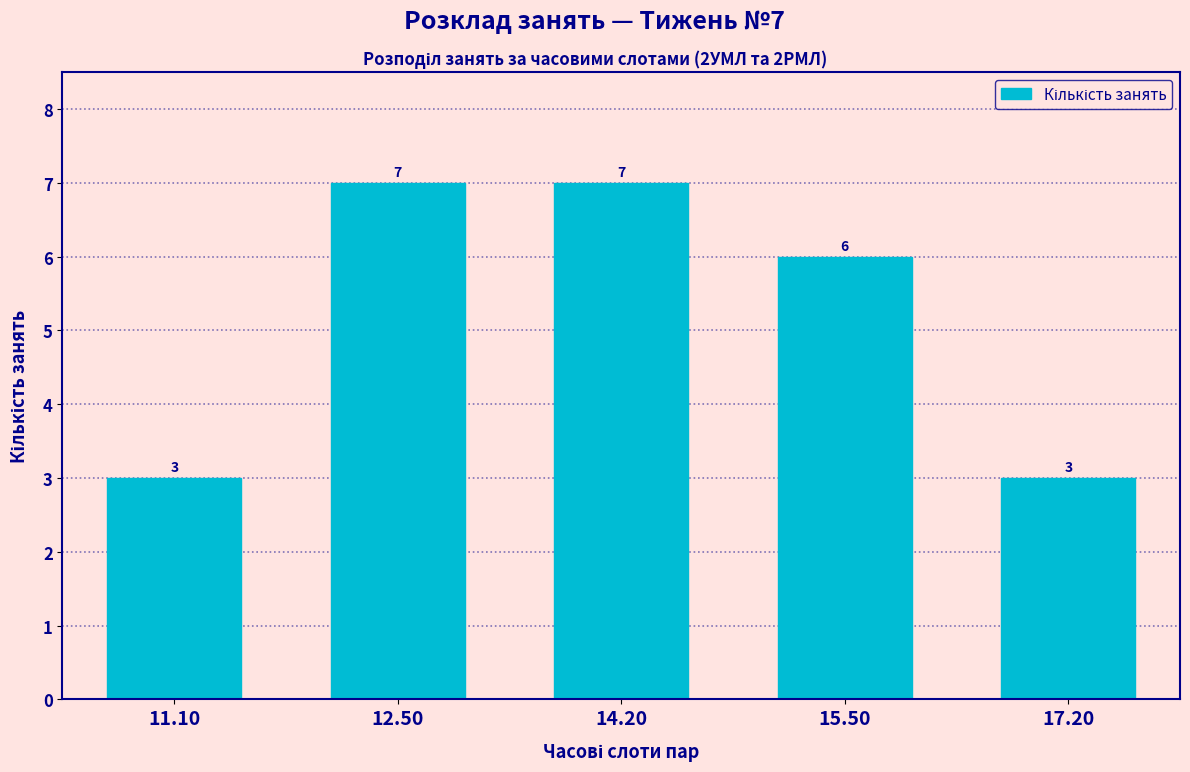

Reading left to right, list all the values displayed in this chart.

3	7	7	6	3